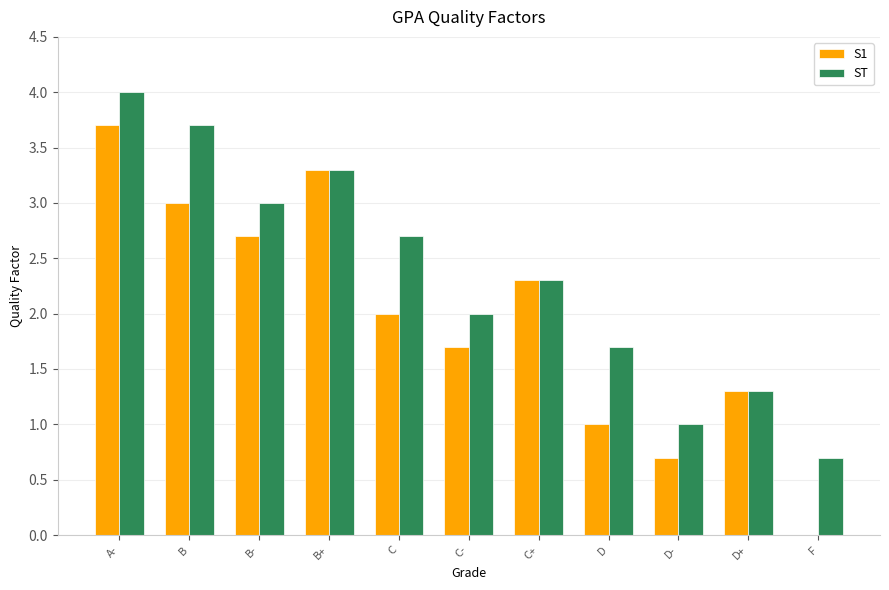

What are all the series names shown in the legend?

S1, ST